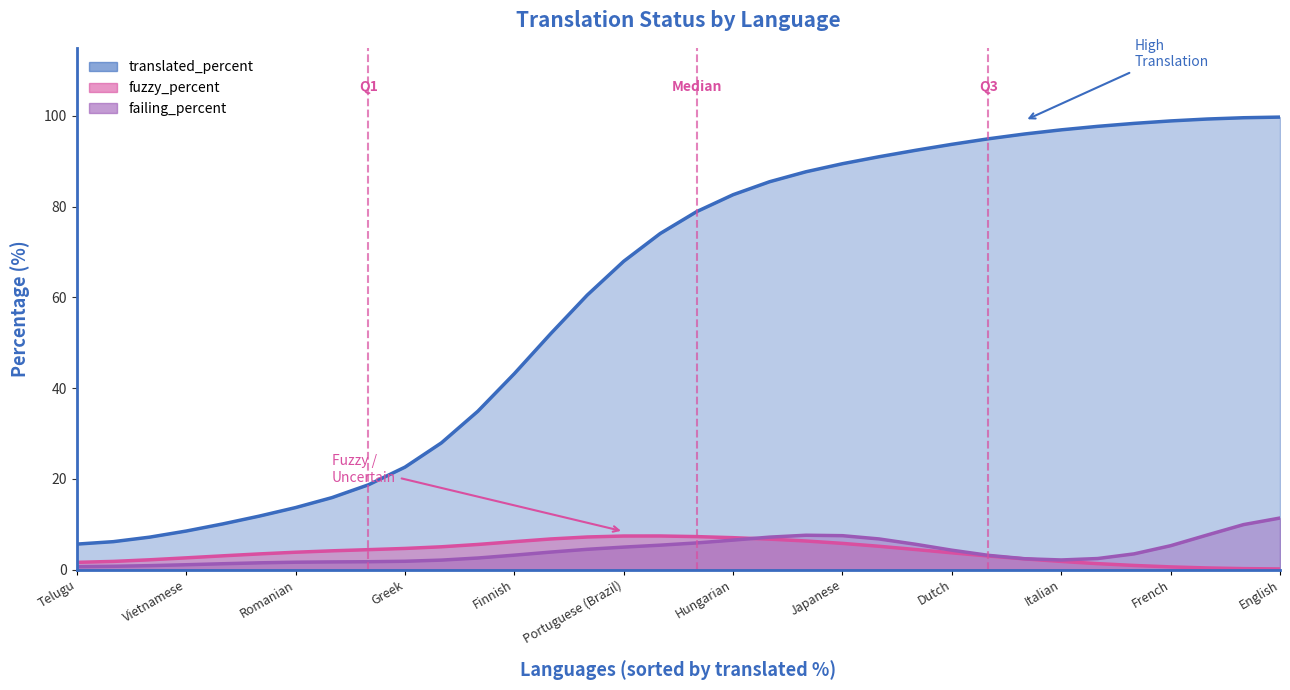

What is the greatest value displayed?

100.0